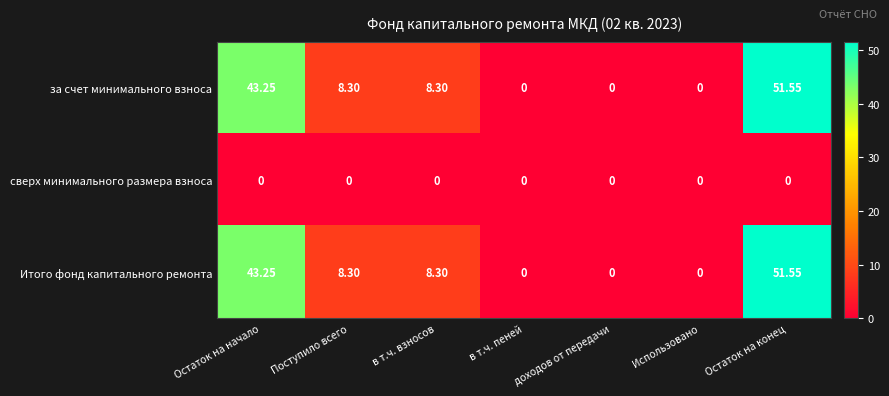

Is the value of сверх минимального размера взноса at доходов от передачи greater than the value of Итого фонд капитального ремонта at Поступило всего?

No